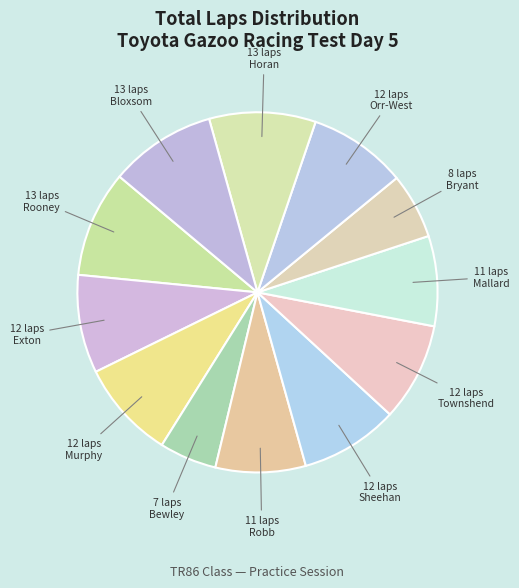

What is the smallest slice in the pie chart?

Tom Bewley